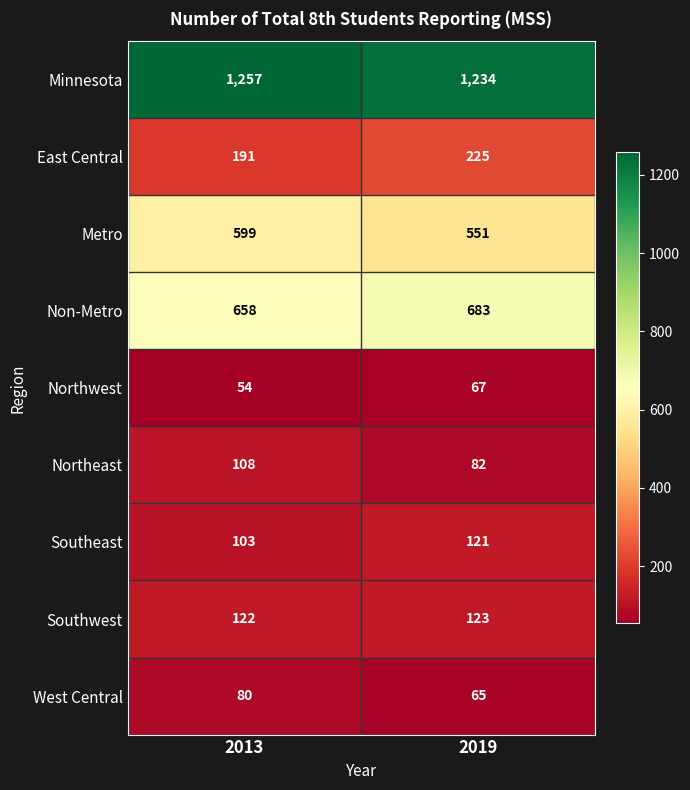

The Northwest series shows 67 at 2019. True or false?

True